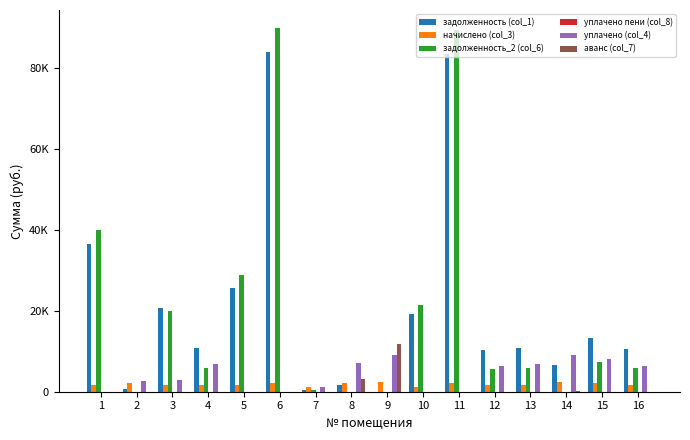

Does the chart contain stacked bars?

No